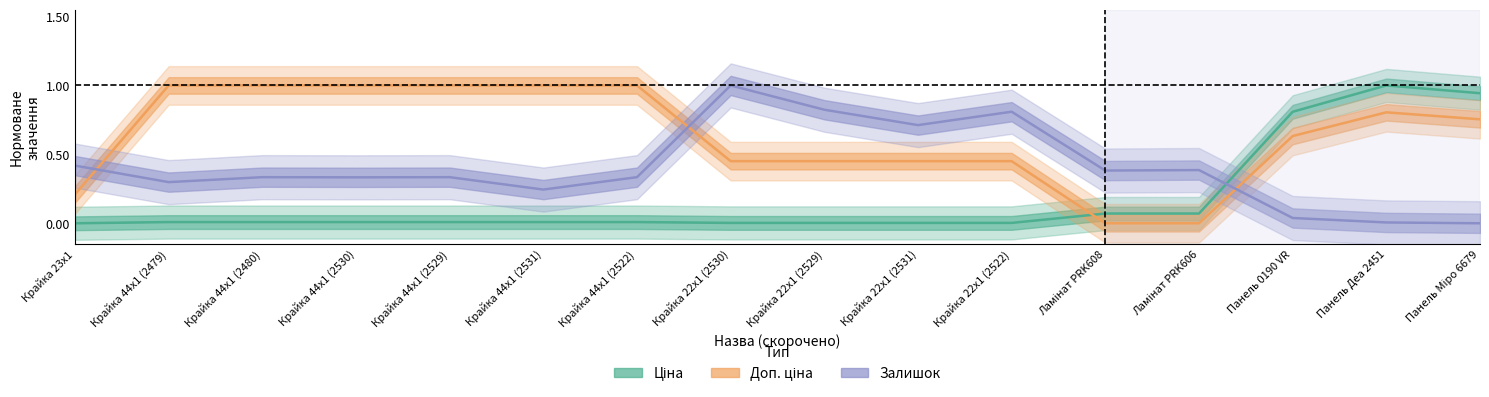

True or false: Доп. ціна and Ціна cross at least once.

True